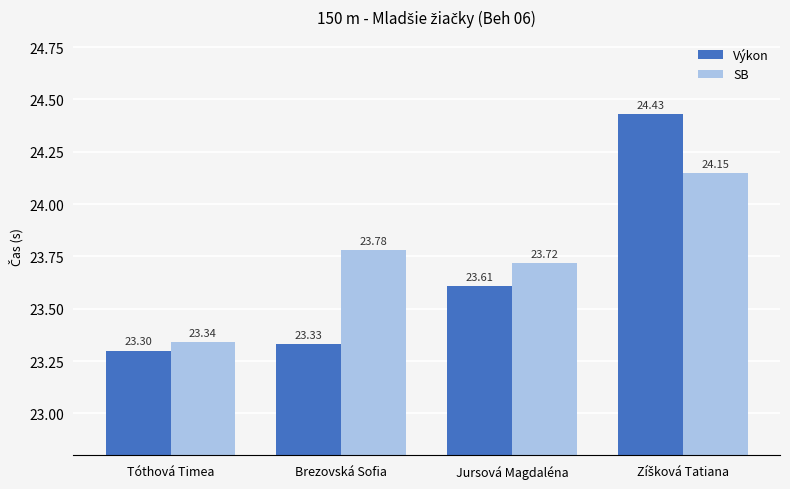

Which series has the largest range (max minus min)?

Výkon